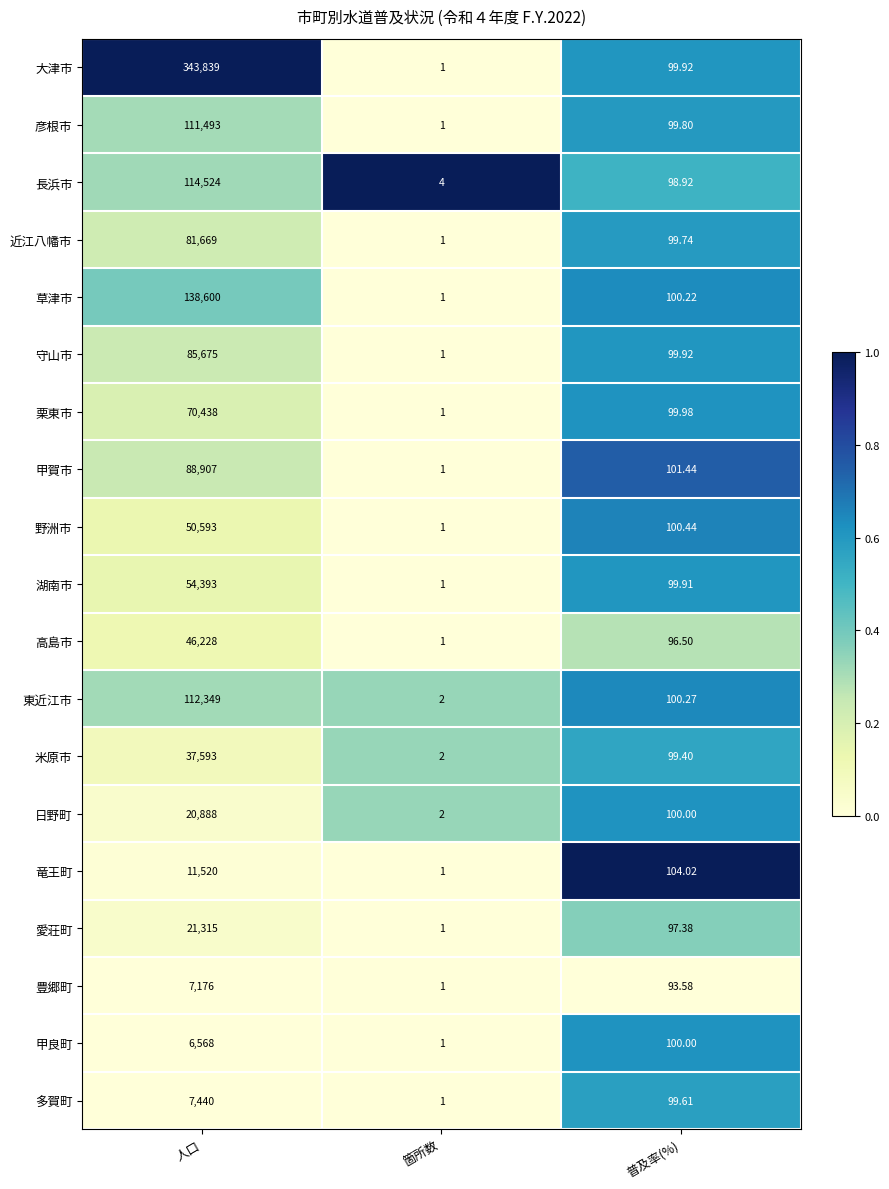

Where does the 高島市 series first go above 96?

人口